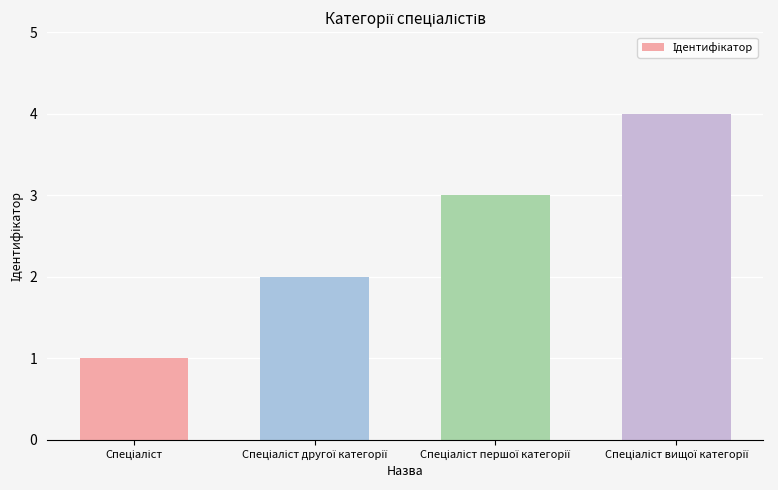

What is the maximum value shown in the chart?

4